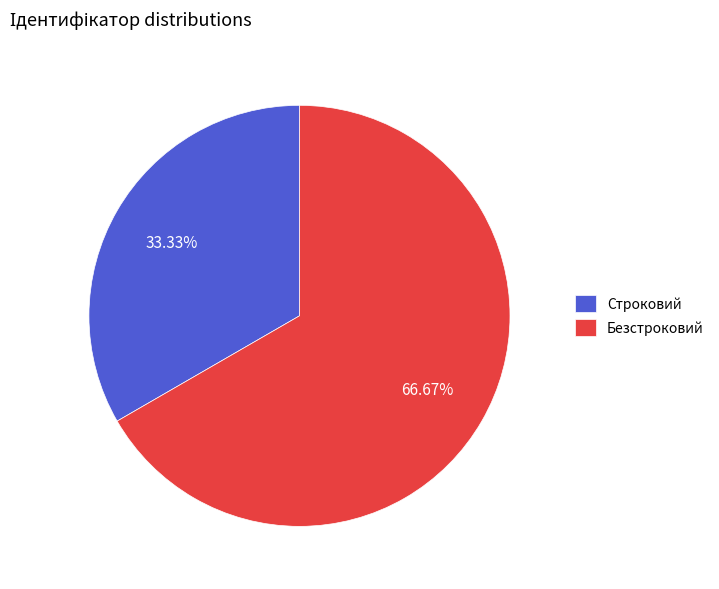

Is the sum of Безстроковий and Строковий greater than half?

Yes